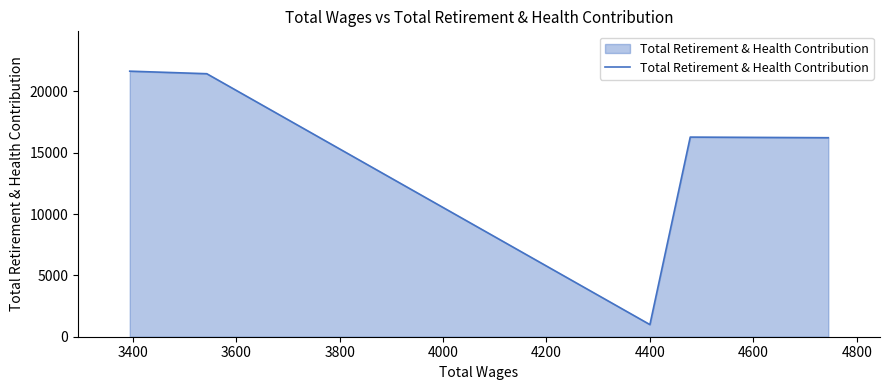

What is the sum of the values at 3800 and 3400?

37722